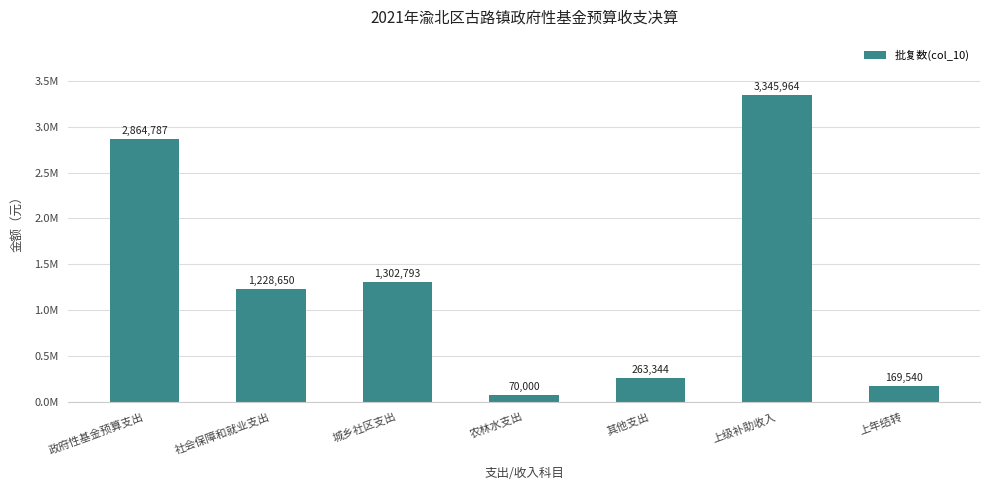

Rank the categories by value from lowest to highest.

农林水支出, 上年结转, 其他支出, 社会保障和就业支出, 城乡社区支出, 政府性基金预算支出, 上级补助收入